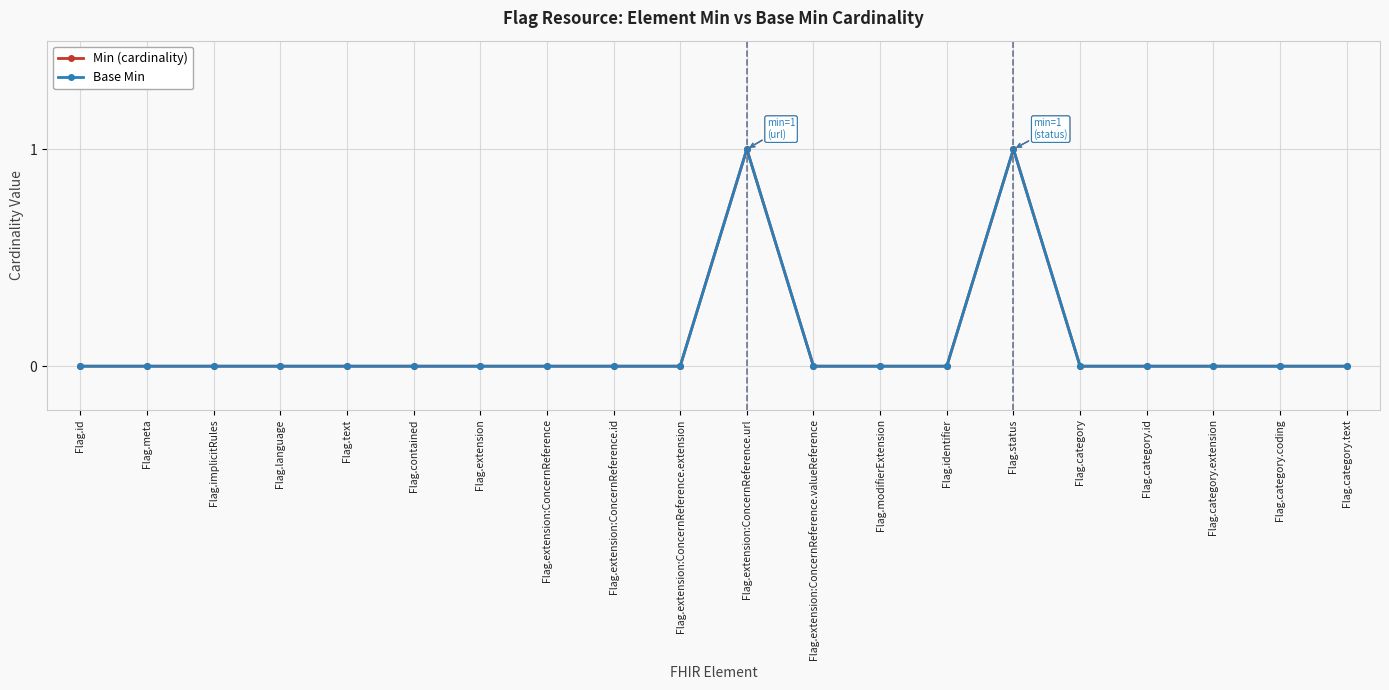

Does the chart have visible grid lines?

Yes